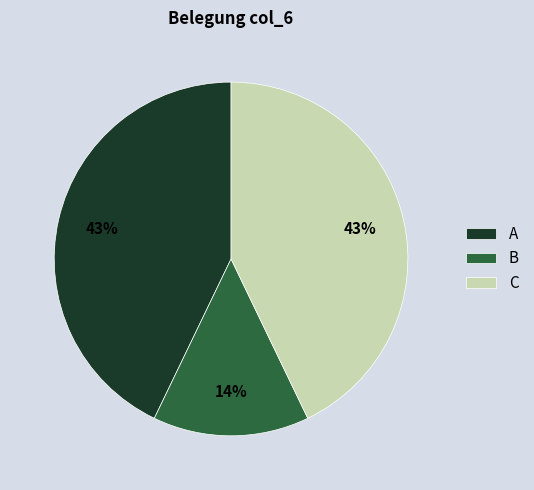

Do B and C together represent more than half of the pie?

Yes